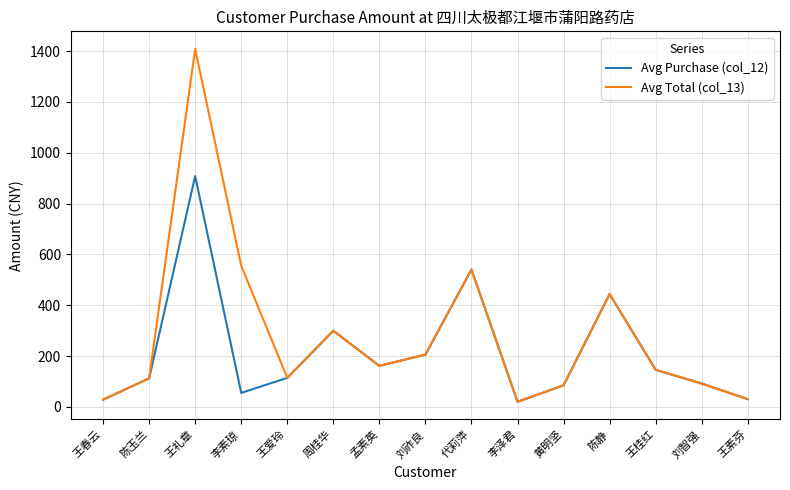

Which series has the largest total across all categories?

Avg Total (col_13)